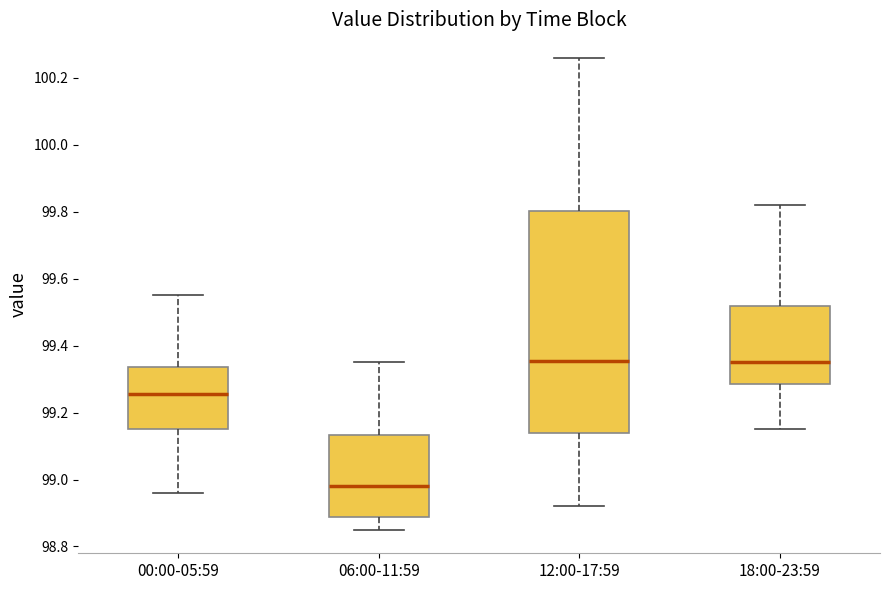

Reading left to right, read every box against the y-axis: the position of its median line, the range the box covers, and the ends of its whiskers. The values are not printed on the chart, so give them approximately, as read against the axis.

00:00-05:59: median 99.26, box 99.16 to 99.34, whiskers 98.96 to 99.56
06:00-11:59: median 98.98, box 98.88 to 99.14, whiskers 98.86 to 99.36
12:00-17:59: median 99.36, box 99.14 to 99.80, whiskers 98.92 to 100.26
18:00-23:59: median 99.36, box 99.28 to 99.52, whiskers 99.16 to 99.82